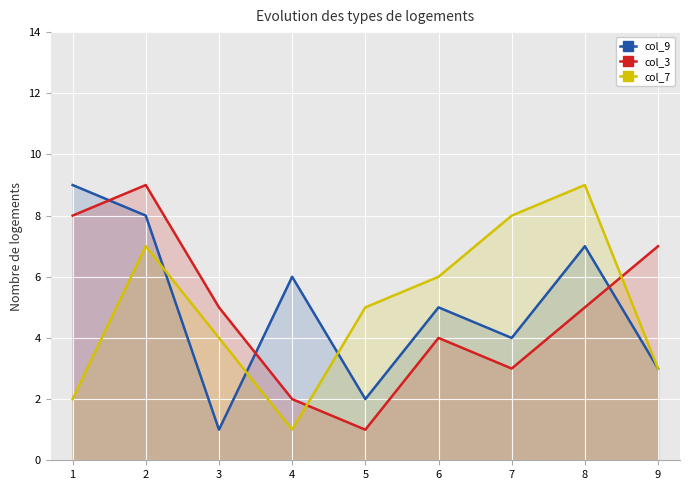

Where is the first local maximum for col_7?

2